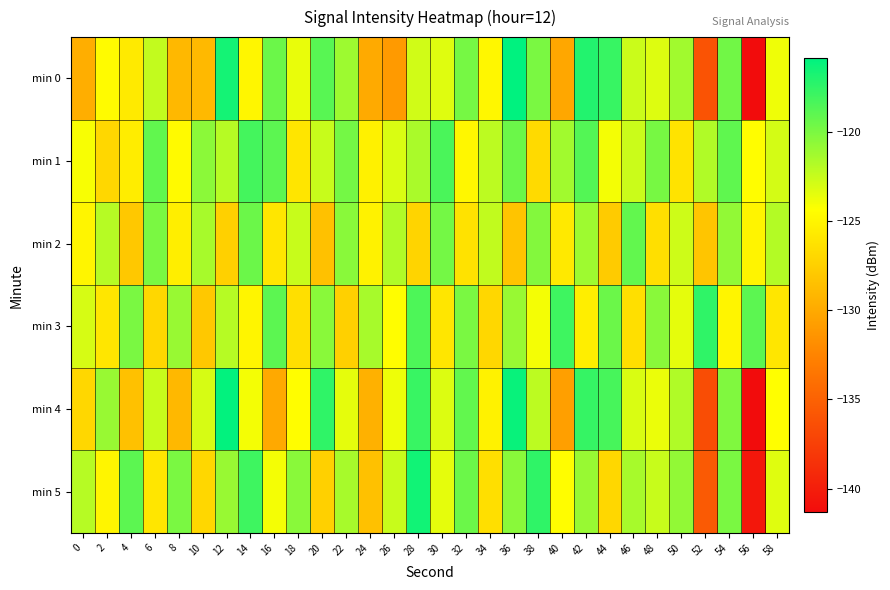

List the series in order of their peak value, highest first.

min 0, min 4, min 5, min 3, min 1, min 2